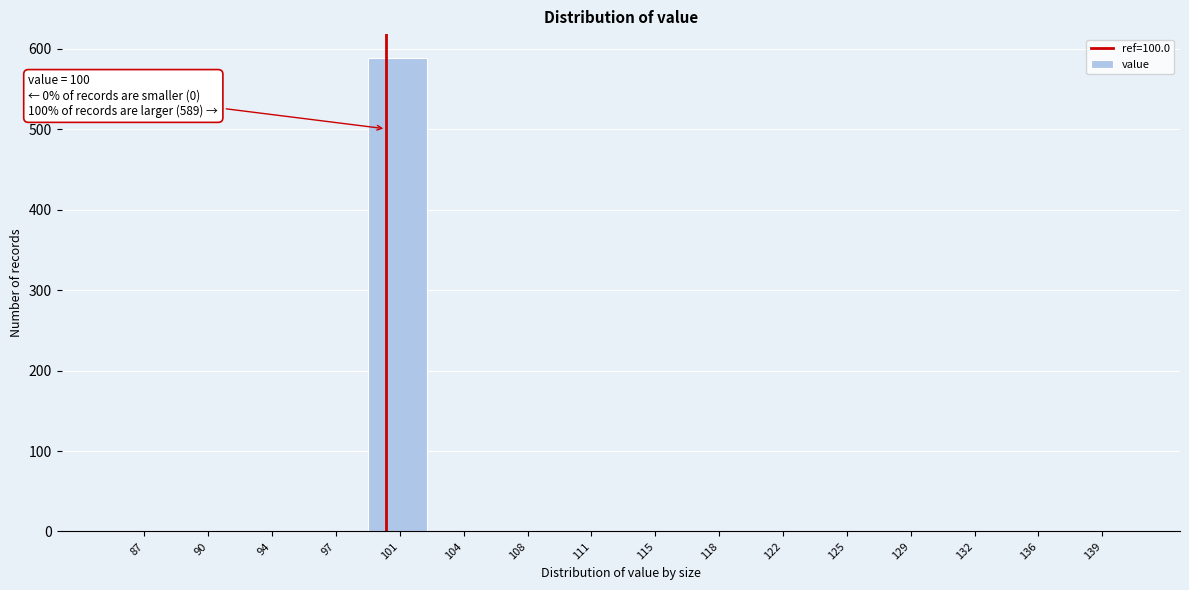

Over which range of the x-axis is the bar tallest?

99.0 to 102.5